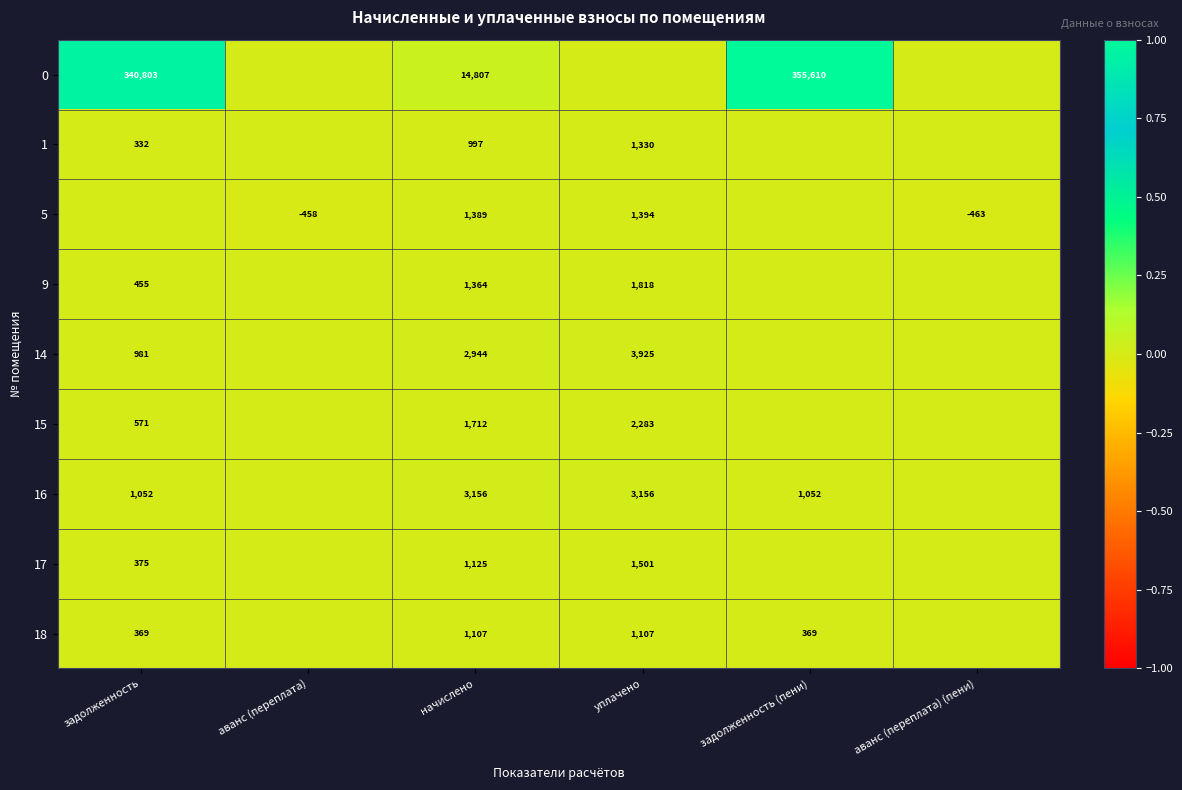

What is the total value across all series at начислено?

28601